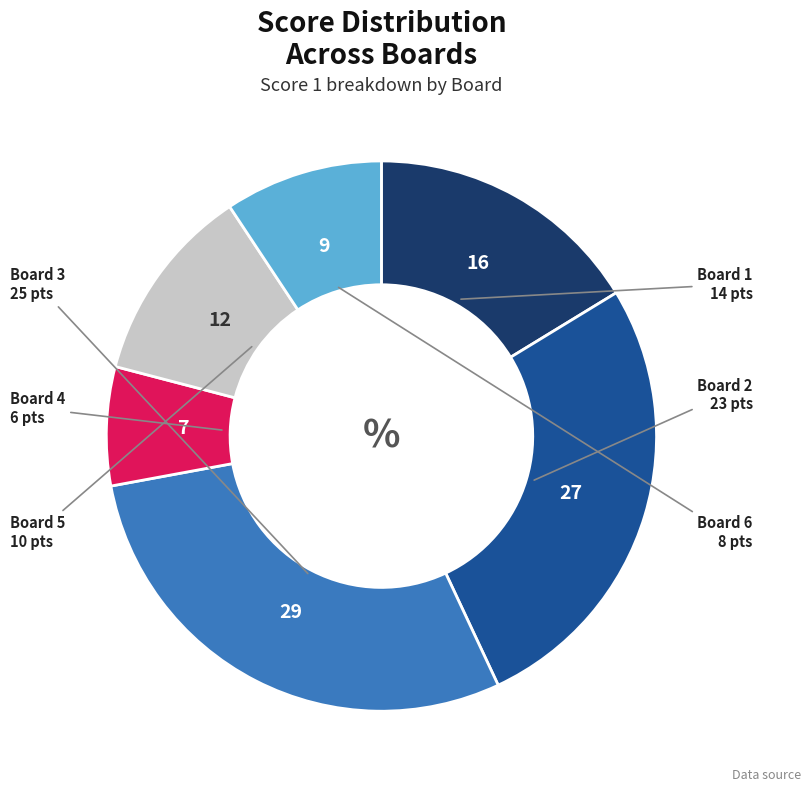

Do Board 5 and Board 3 together represent more than half of the pie?

No